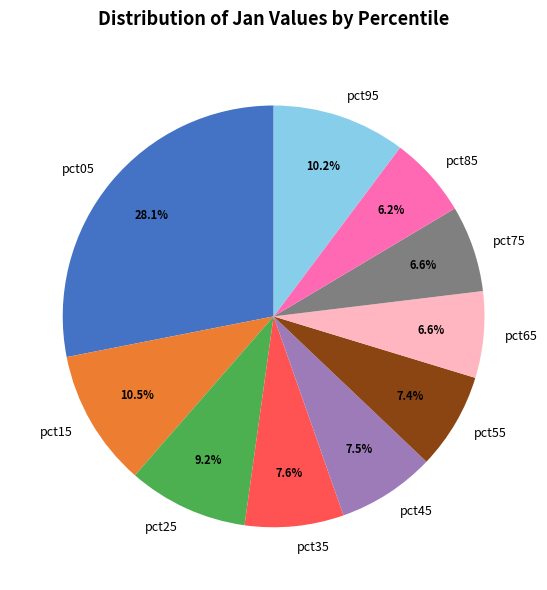

The pct95 slice represents 17% of the pie. True or false?

False